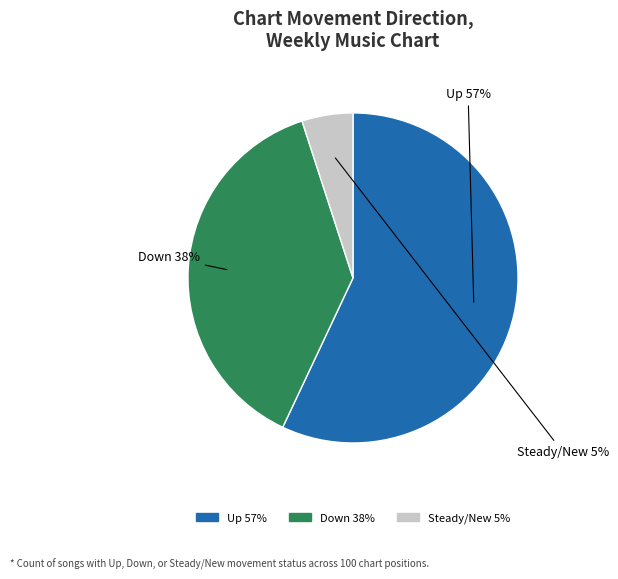

Is there any slice that represents more than half of the pie?

Yes